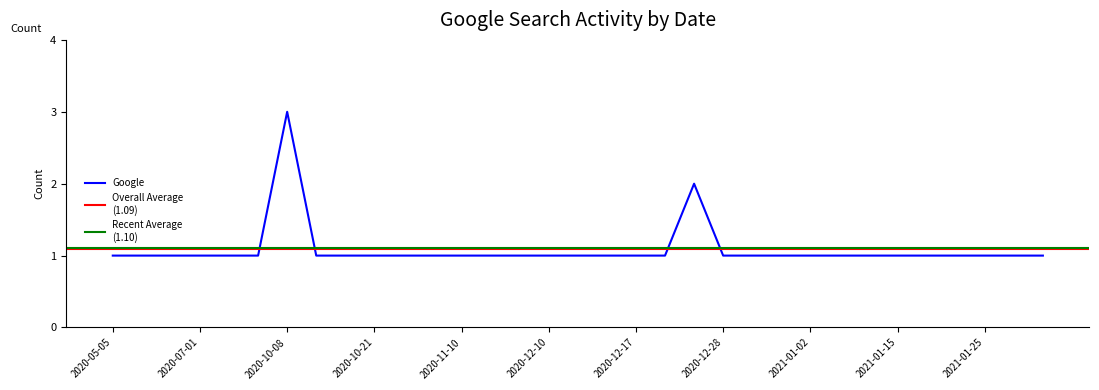

How many data points does each series have?

33